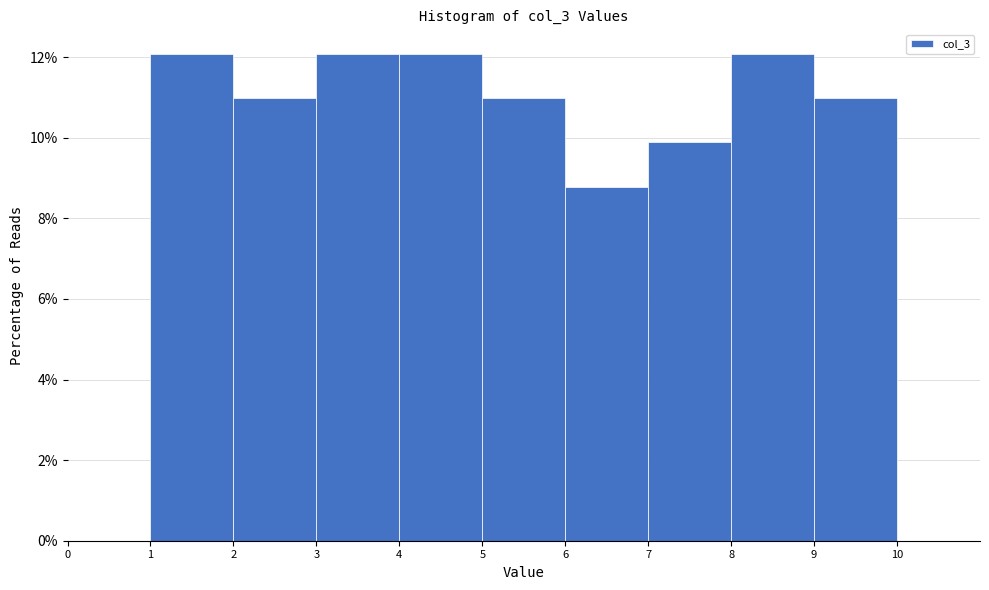

How tall is the bar that spans 7 to 8 on the x-axis? The values are not printed on the chart, so give them approximately, as read against the axis.

9.8